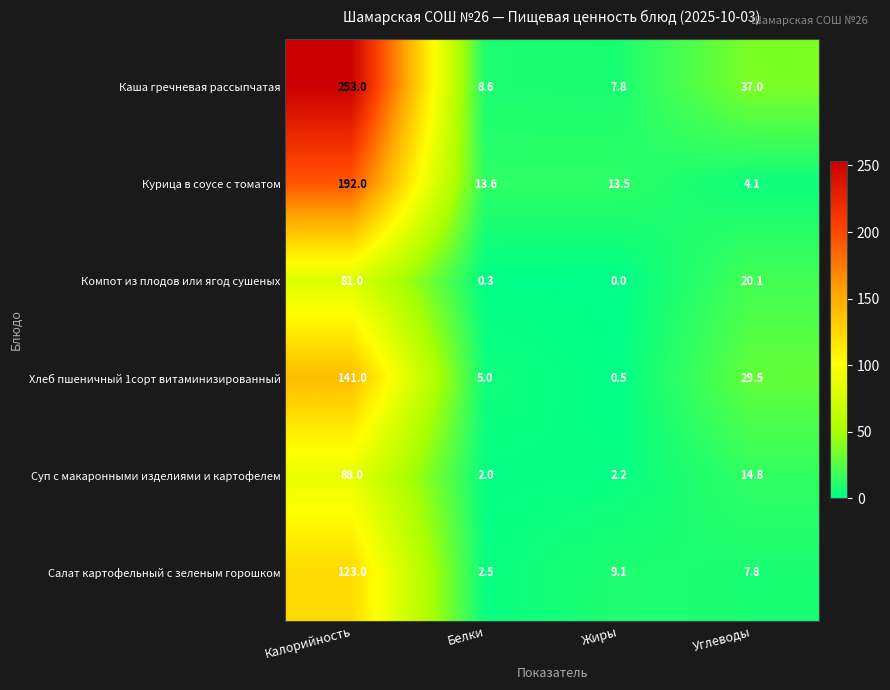

Which series has the largest total across all categories?

Каша гречневая рассыпчатая